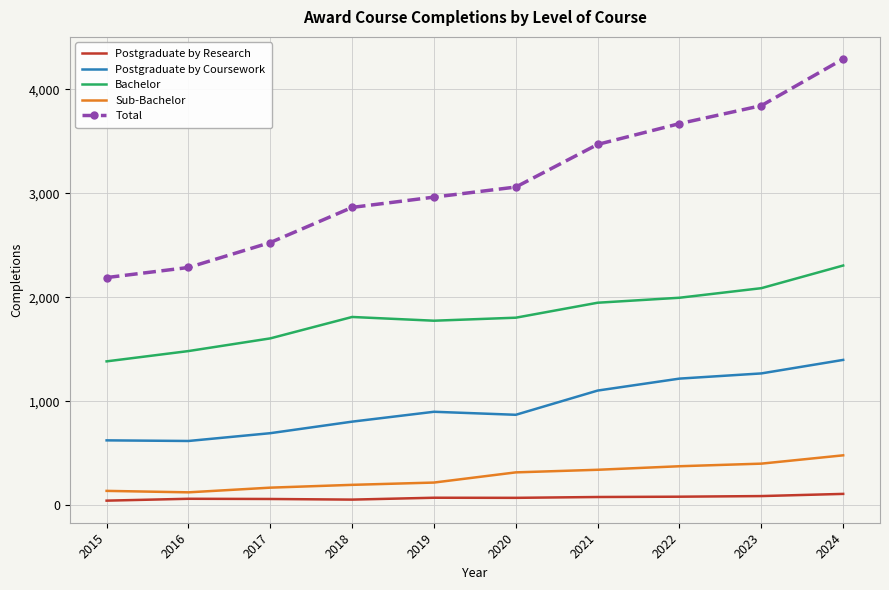

Which series has the widest spread of values?

Total